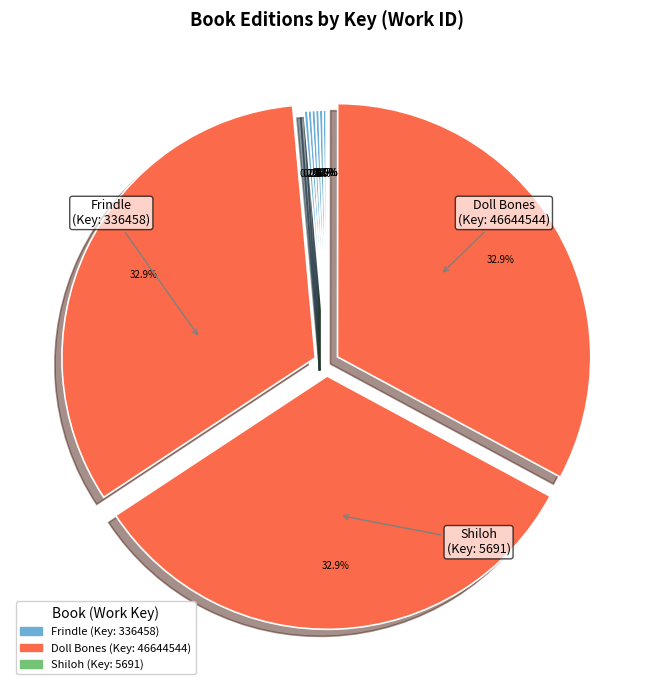

Is there any slice that represents more than half of the pie?

No